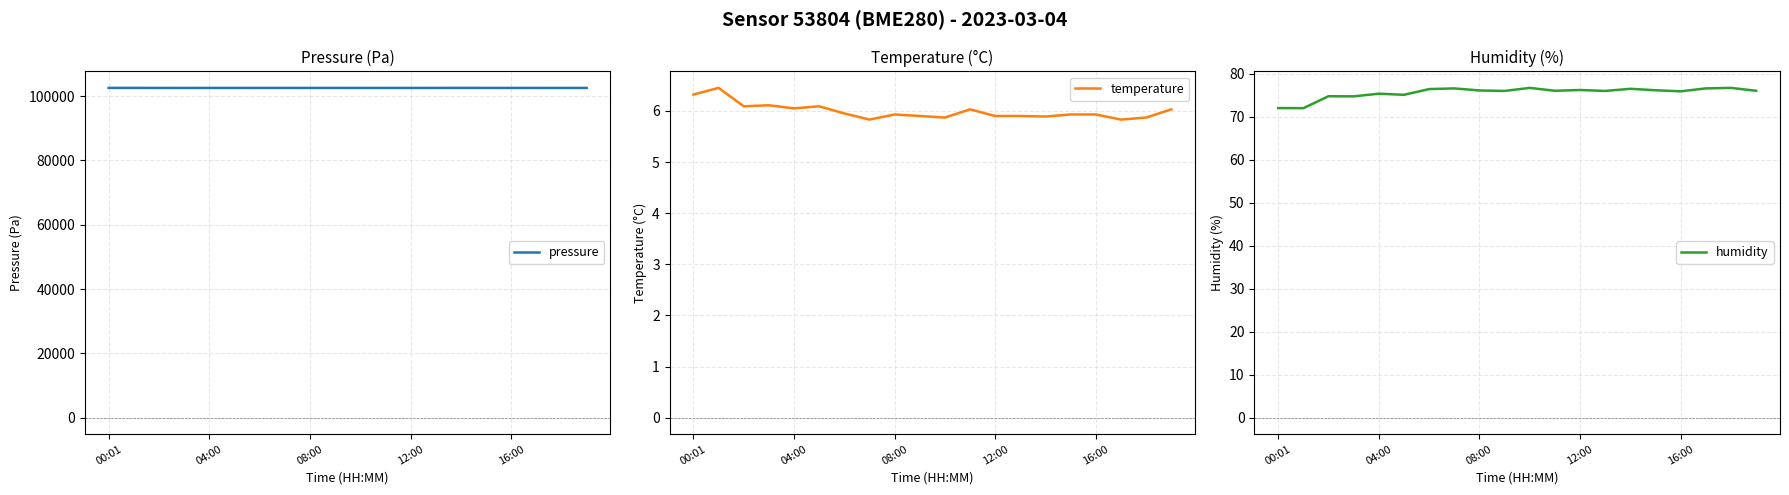

What is the highest value of the pressure series?

102531.7